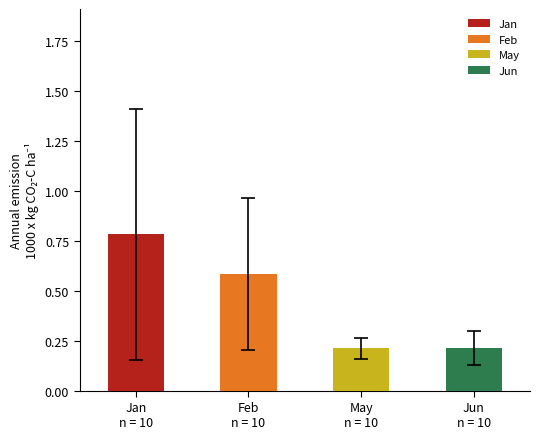

Which series has the largest range (max minus min)?

Jan